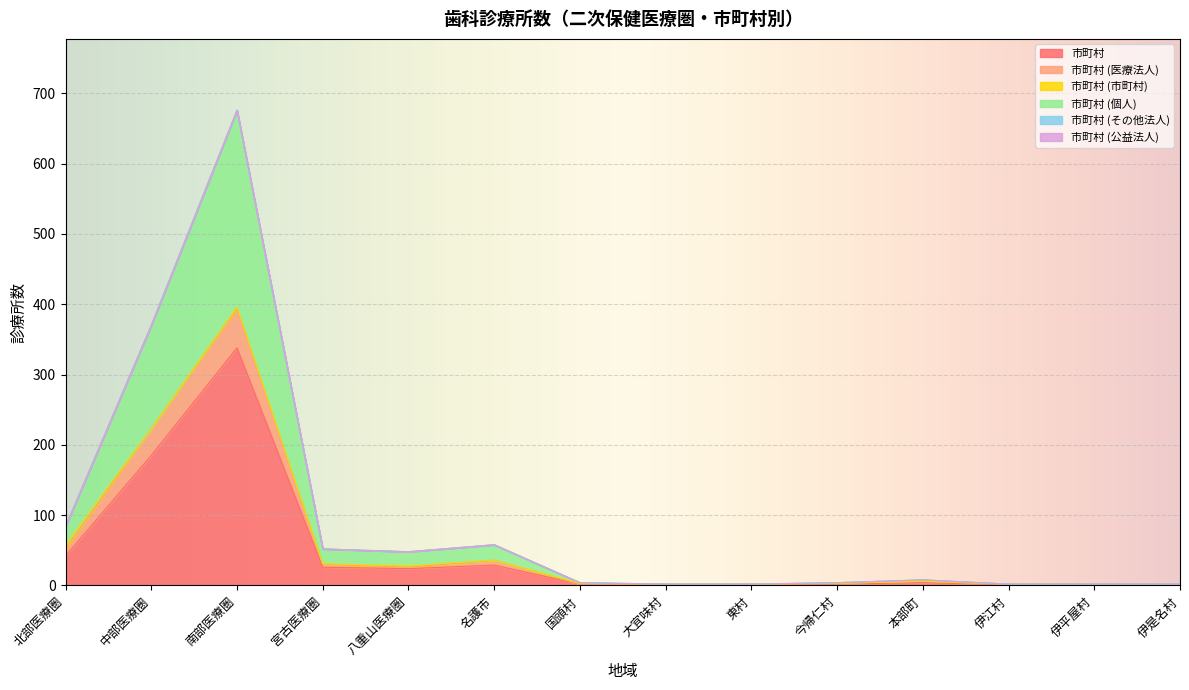

What is the total value across all series at 国頭村?

4